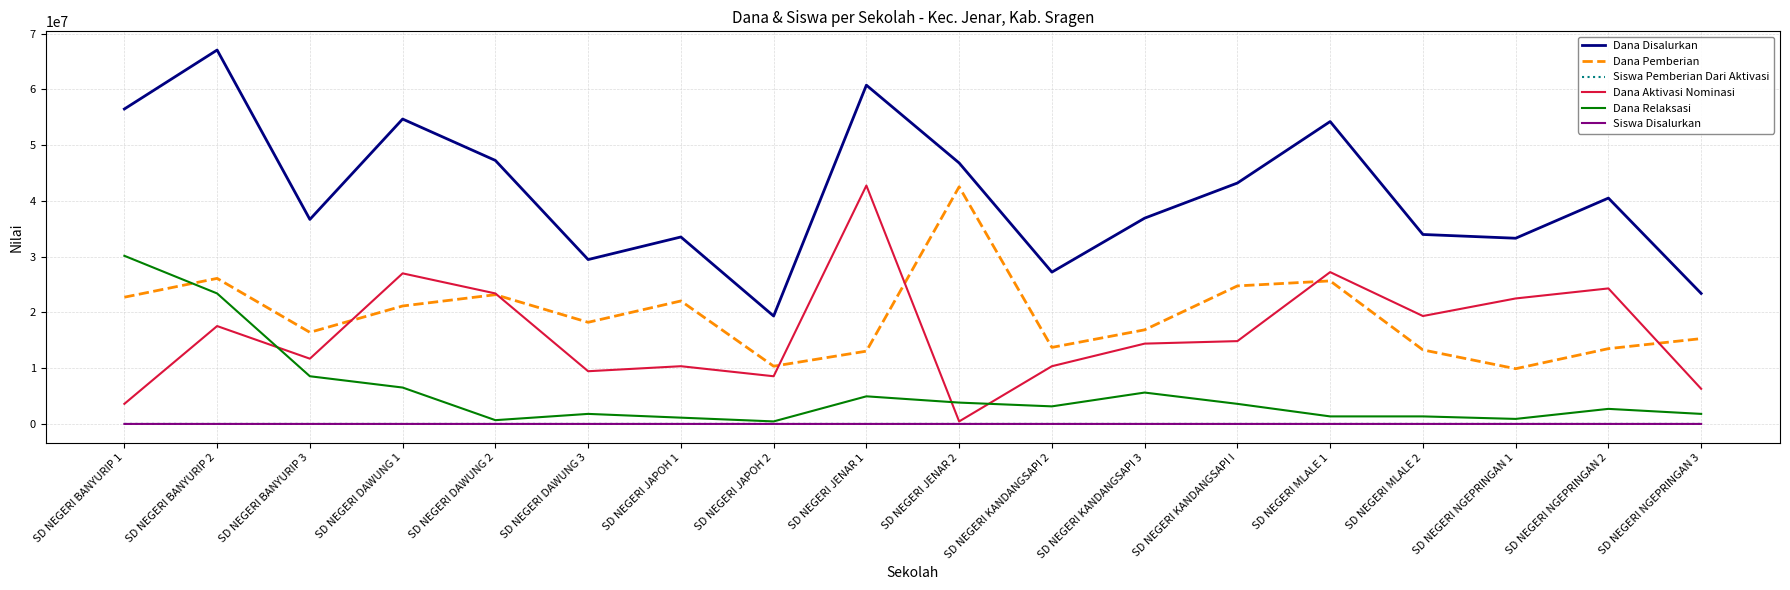

At which category does the chart reach its peak across all series?

SD NEGERI BANYURIP 2